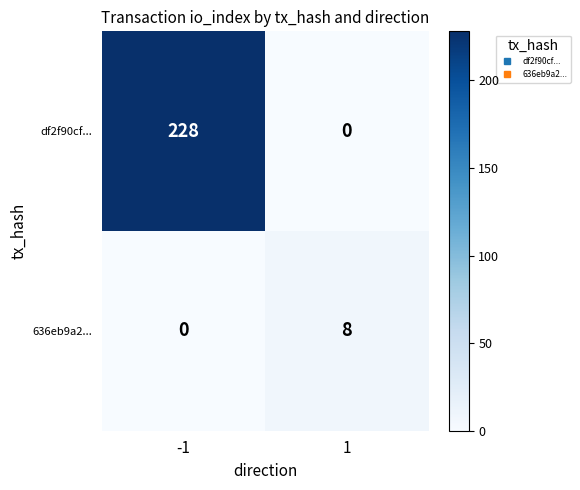

What is the sum of the 636eb9a2... values at 1 and -1?

8